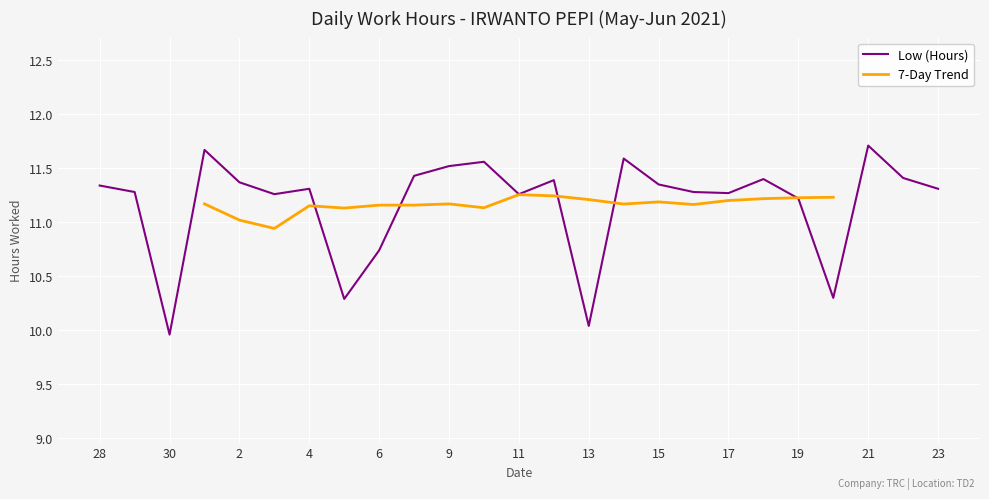

Reading left to right, what are all the values shown in this chart?

11.3	11.3	10.0	11.7	11.4	11.3	11.3	10.3	10.7	11.4	11.5	11.6	11.3	11.4	10.0	11.6	11.3	11.3	11.3	11.4	11.2	10.3	11.7	11.4	11.3